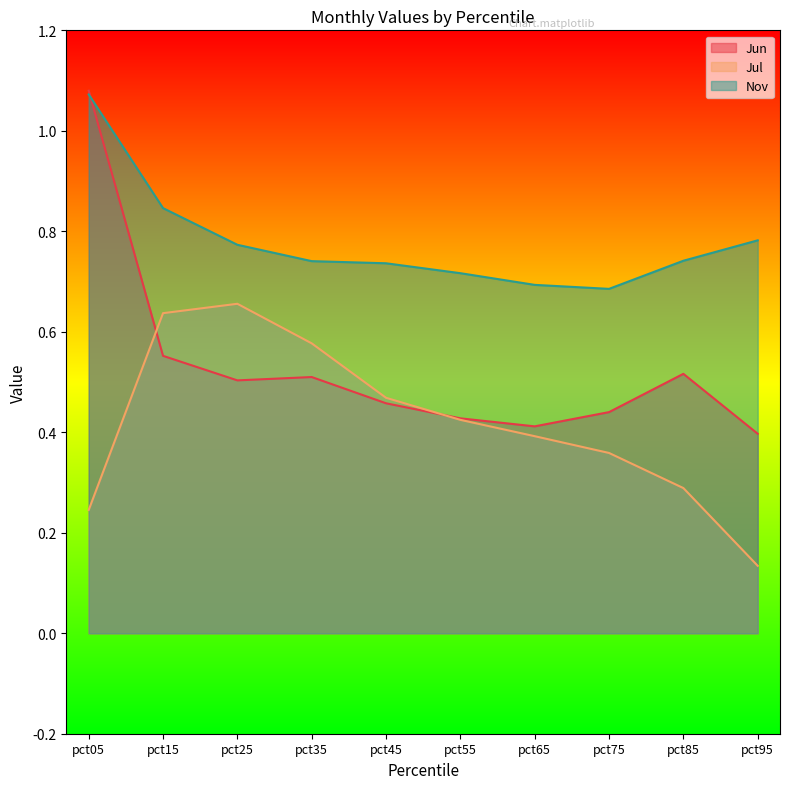

True or false: Jun has a value of 0.2 at pct35.

False